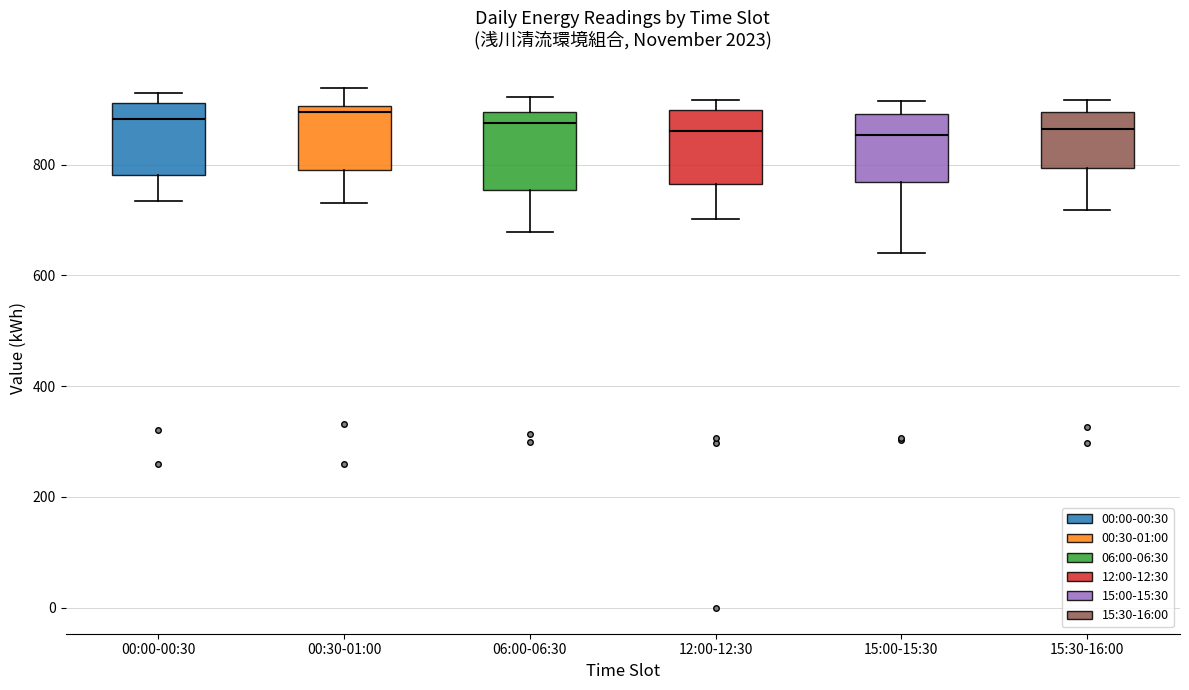

Reading left to right, transcribe this box plot: for each box, give where its median line is, the range the box spans, and where its two whiskers end, as read against the y-axis. The values are not printed on the chart, so give them approximately, as read against the axis.

00:00-00:30: median 880, box 780 to 920, whiskers 740 to 940
00:30-01:00: median 900 (just below the box's upper edge), box 780 to 900, whiskers 740 to 940
06:00-06:30: median 880, box 760 to 900, whiskers 680 to 920
12:00-12:30: median 860, box 760 to 900, whiskers 700 to 920
15:00-15:30: median 860, box 760 to 900, whiskers 640 to 920
15:30-16:00: median 860, box 800 to 900, whiskers 720 to 920